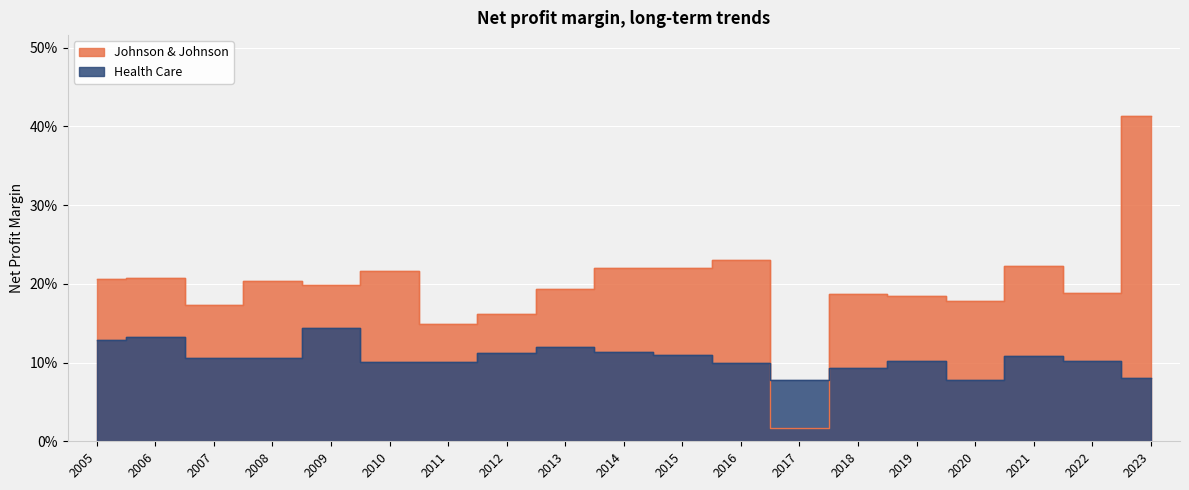

Rank the series by their maximum value, from lowest to highest.

Health Care, Johnson & Johnson